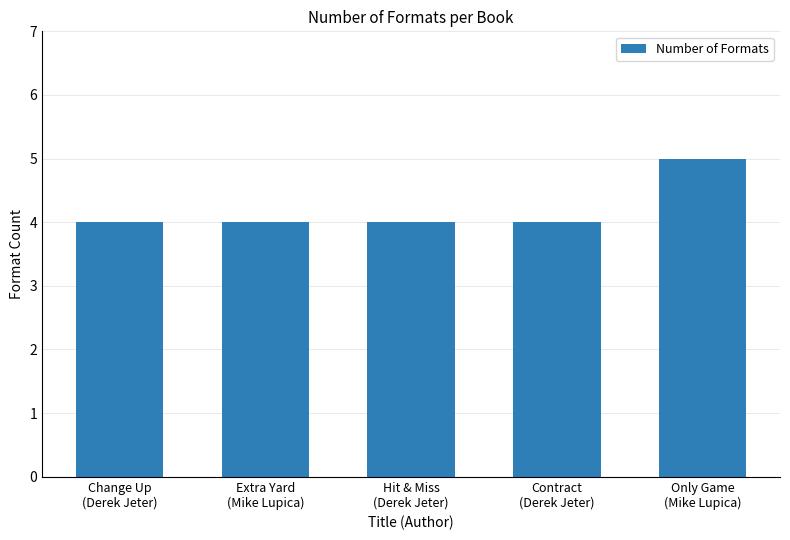

What is the value of the 1st bar from the left?

4